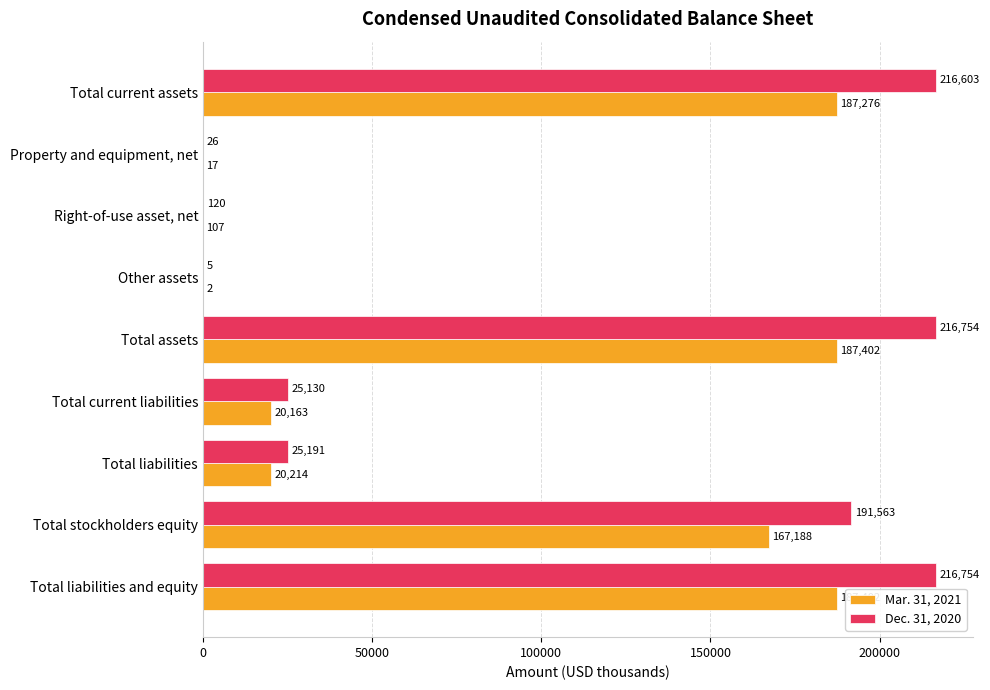

True or false: Dec. 31, 2020 has a value of 16594 at Total current liabilities.

False